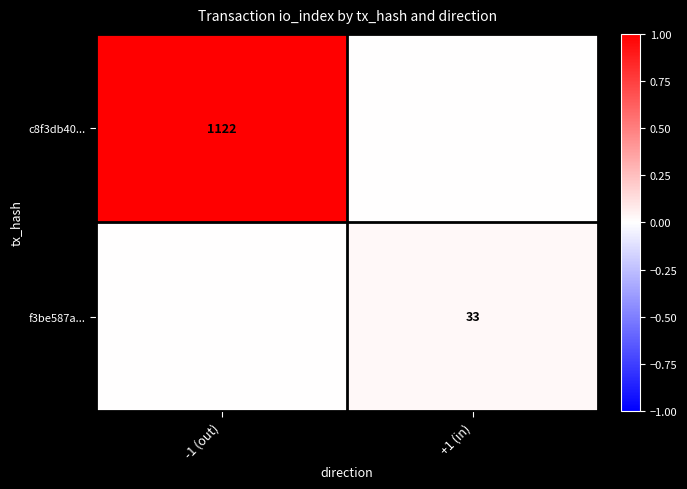

The f3be587a... series shows 7 at +1 (in). True or false?

False